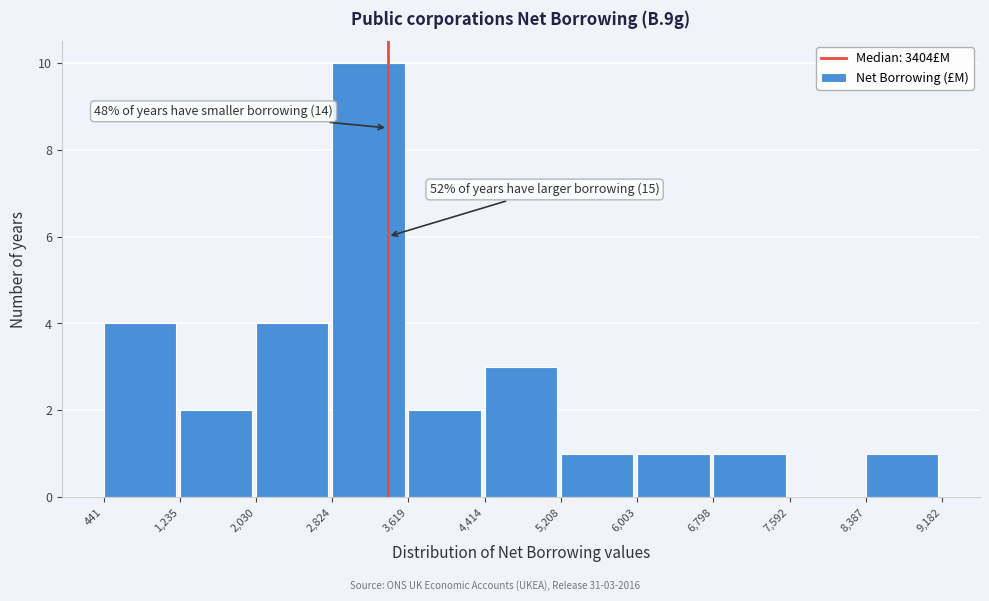

Which range on the x-axis has the tallest bar?

2,824 to 3,619